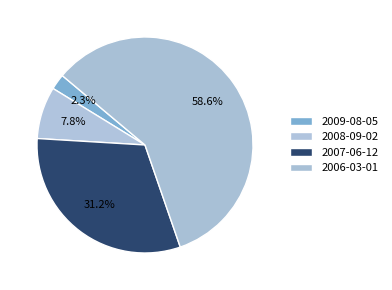

How many segments does this pie chart have?

4